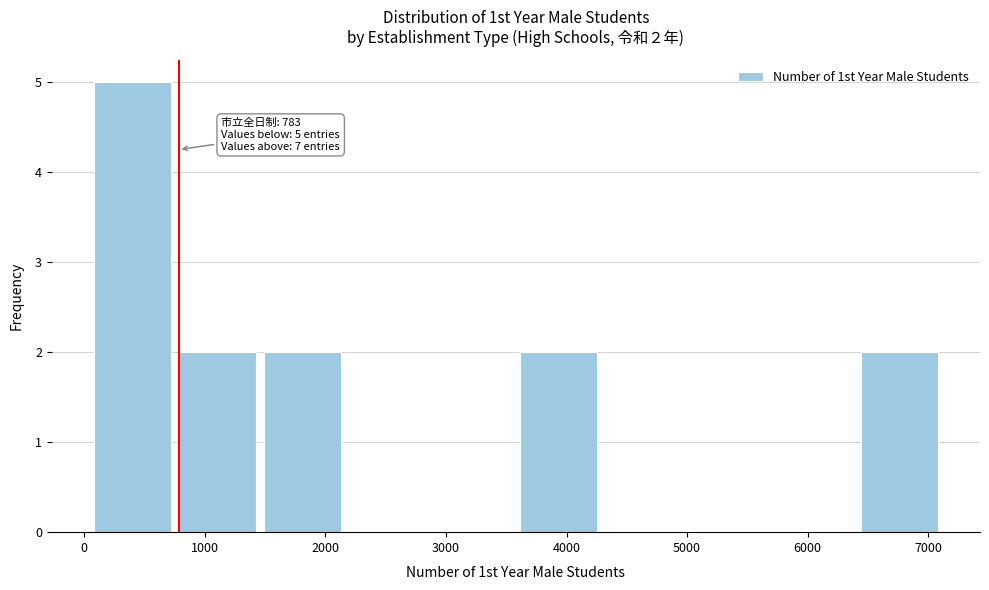

Over which range of the x-axis is the bar tallest?

0 to 800